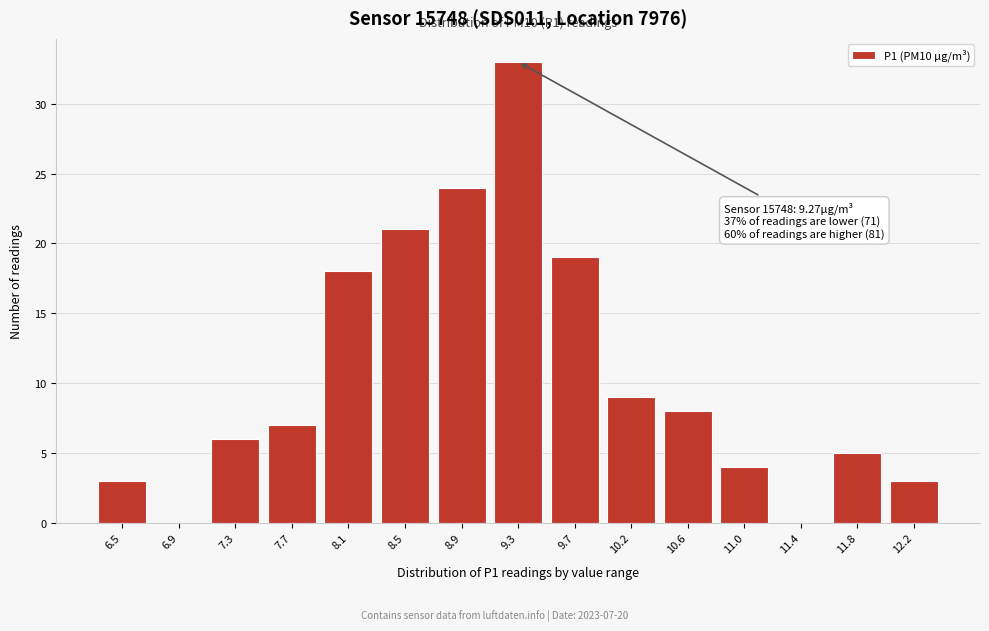

Reading left to right, list all the values displayed in this chart.

6.5=3	6.9=0	7.3=6	7.7=7	8.1=18	8.5=21	8.9=24	9.3=33	9.7=19	10.2=9	10.6=8	11.0=4	11.4=0	11.8=5	12.2=3